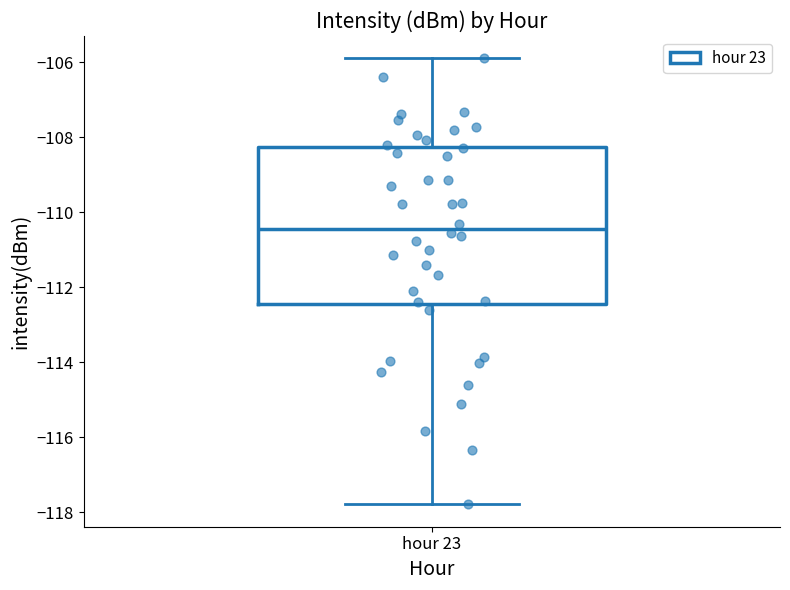

Transcribe this box plot: give where the median line is, the range the box spans, and where the two whiskers end, as read against the y-axis. The values are not printed on the chart, so give them approximately, as read against the axis.

median -110.4, box -112.4 to -108.2, whiskers -117.8 to -106.0